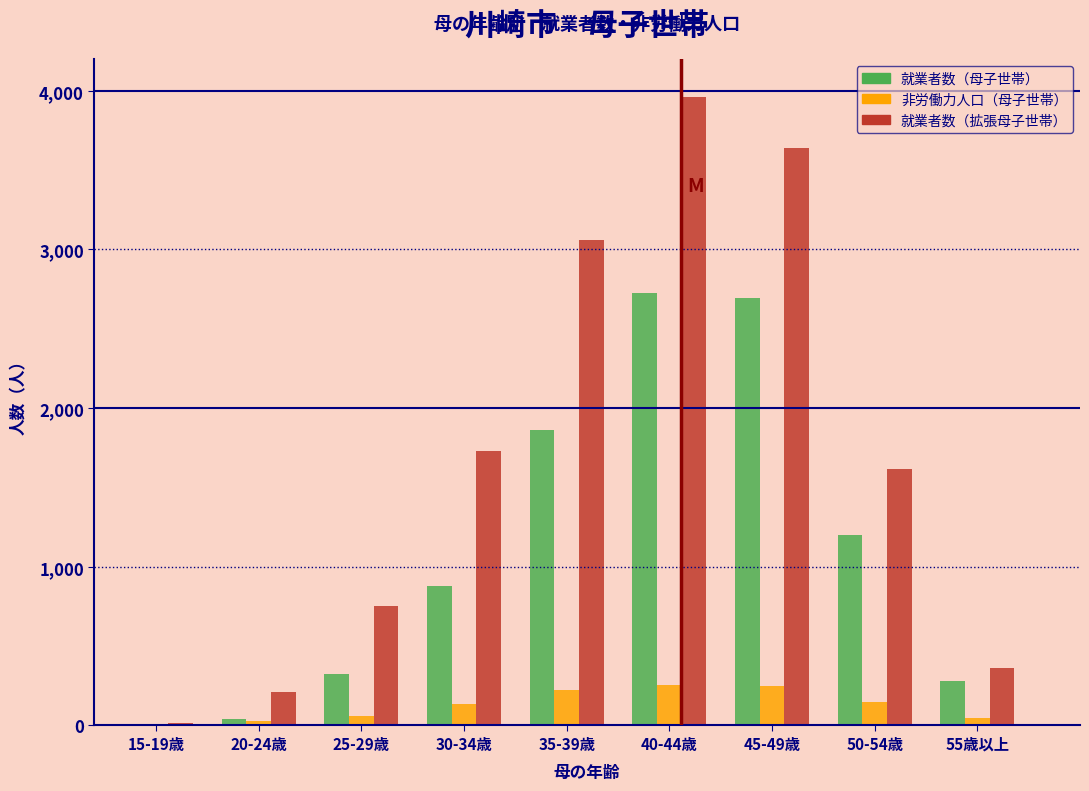

The value of 就業者数（拡張母子世帯） at 40-44歳 is 6922. True or false?

False